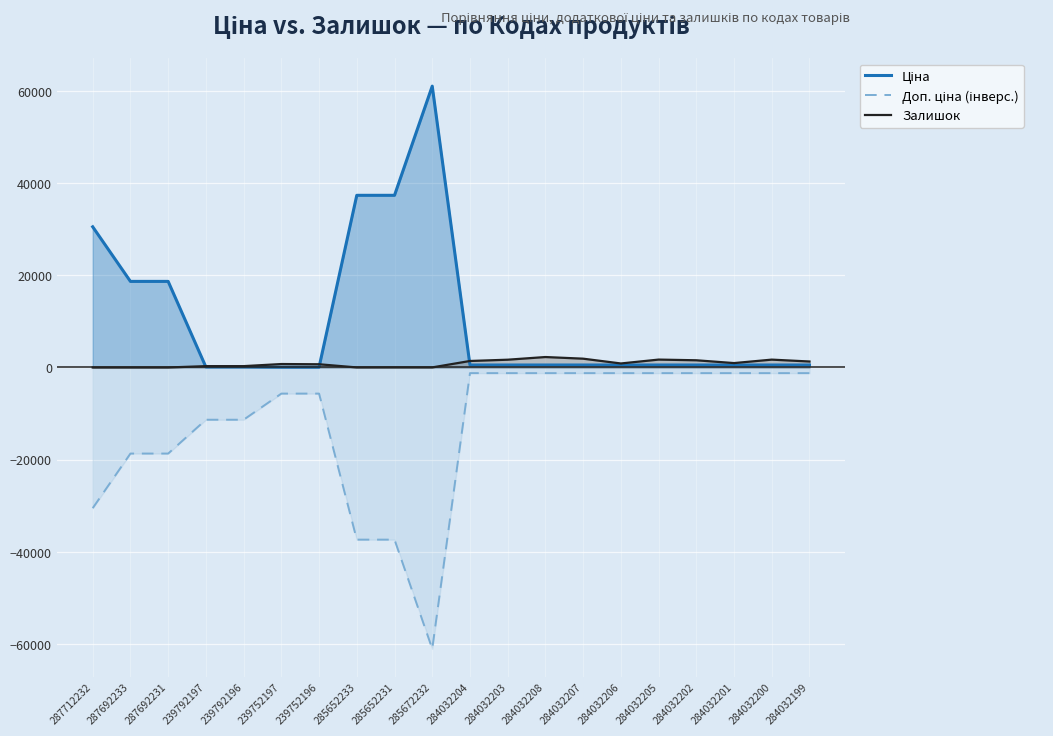

Rank the series by their maximum value, from highest to lowest.

Ціна, Залишок, Доп. ціна (інверс.)